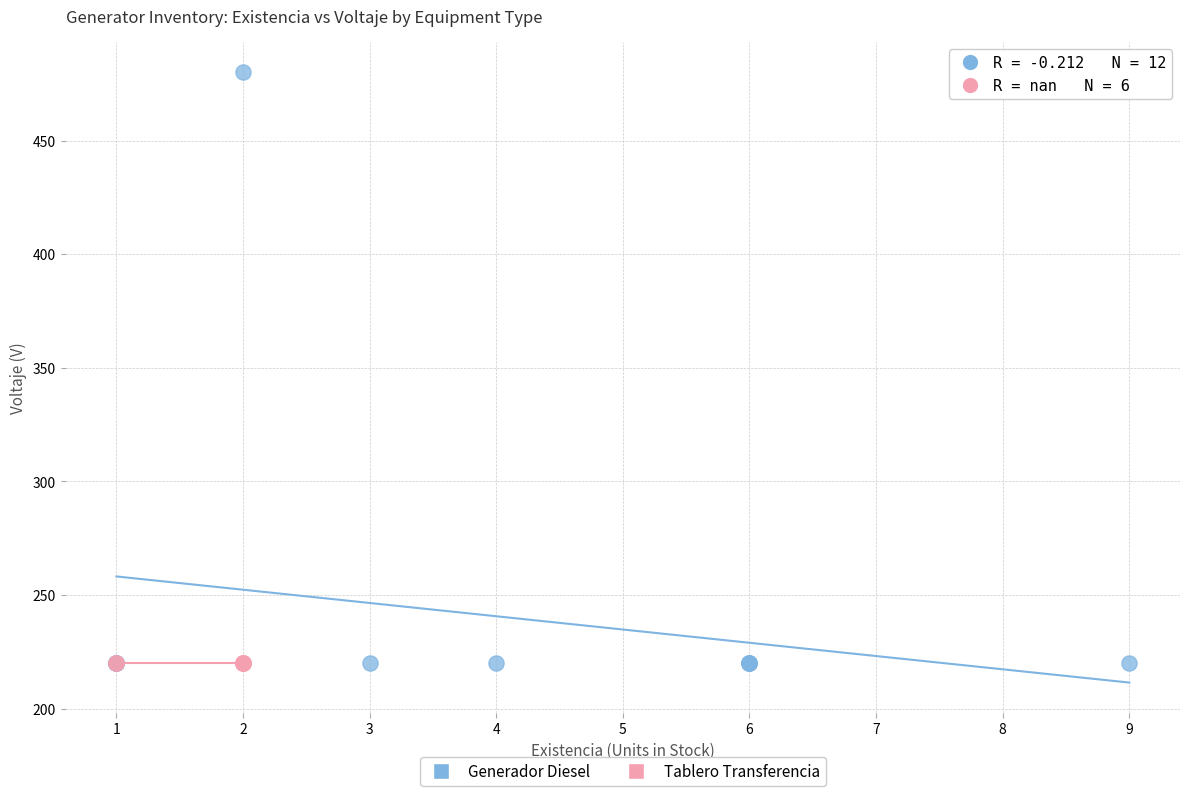

Which series contains the highest Y value?

Generador Diesel